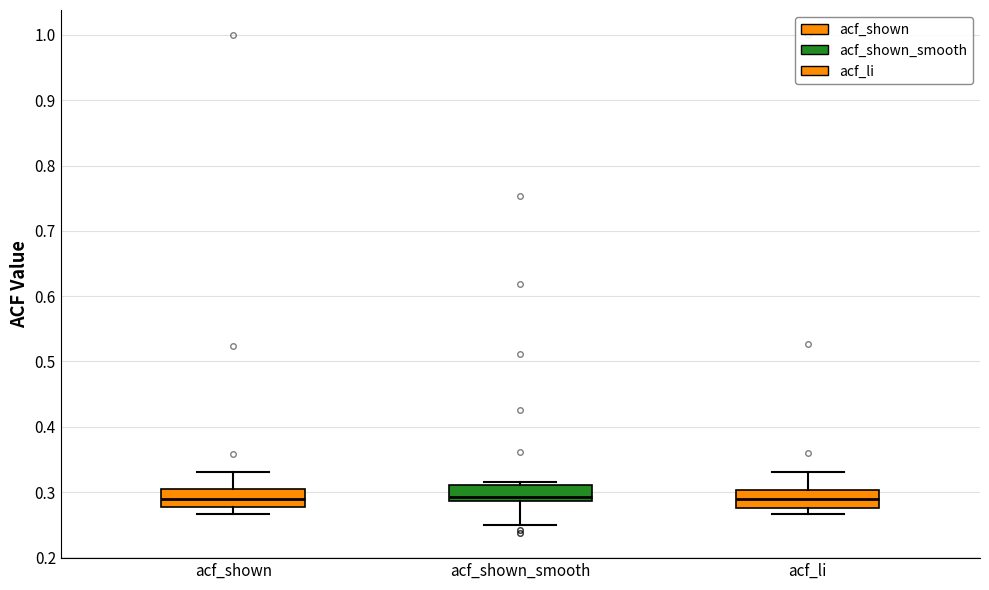

Reading left to right, read every box against the y-axis: the position of its median line, the range the box covers, and the ends of its whiskers. The values are not printed on the chart, so give them approximately, as read against the axis.

acf_shown: median 0.29, box 0.28 to 0.30, whiskers 0.27 to 0.33
acf_shown_smooth: median 0.29 (just above the box's lower edge), box 0.29 to 0.31, whiskers 0.25 to 0.32
acf_li: median 0.29, box 0.28 to 0.30, whiskers 0.27 to 0.33